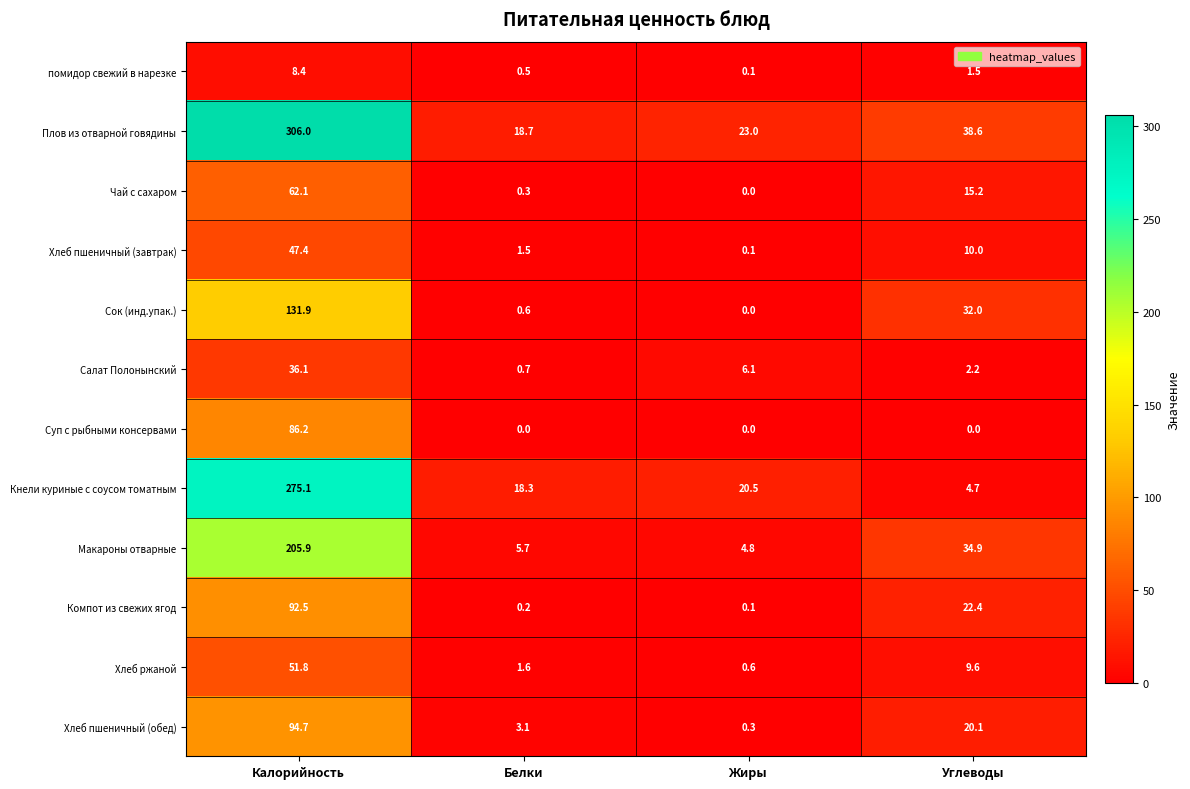

Which series changed the most between Белки and Углеводы?

Сок (инд.упак.)